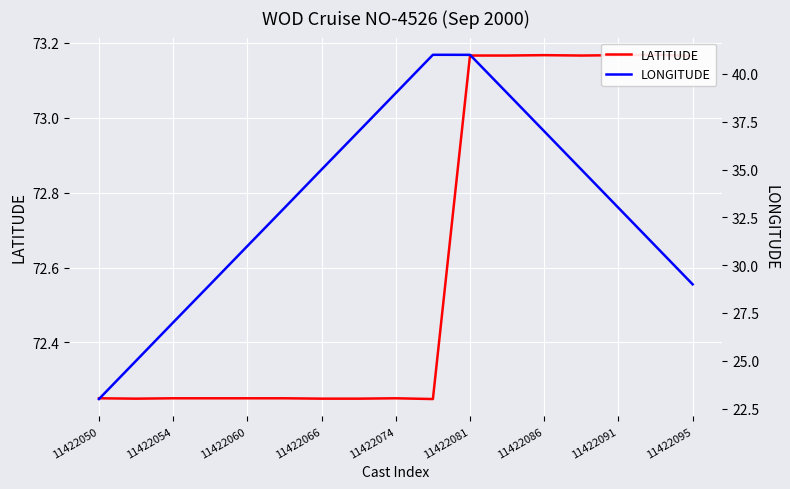

How many data points in LONGITUDE are above 33?

9